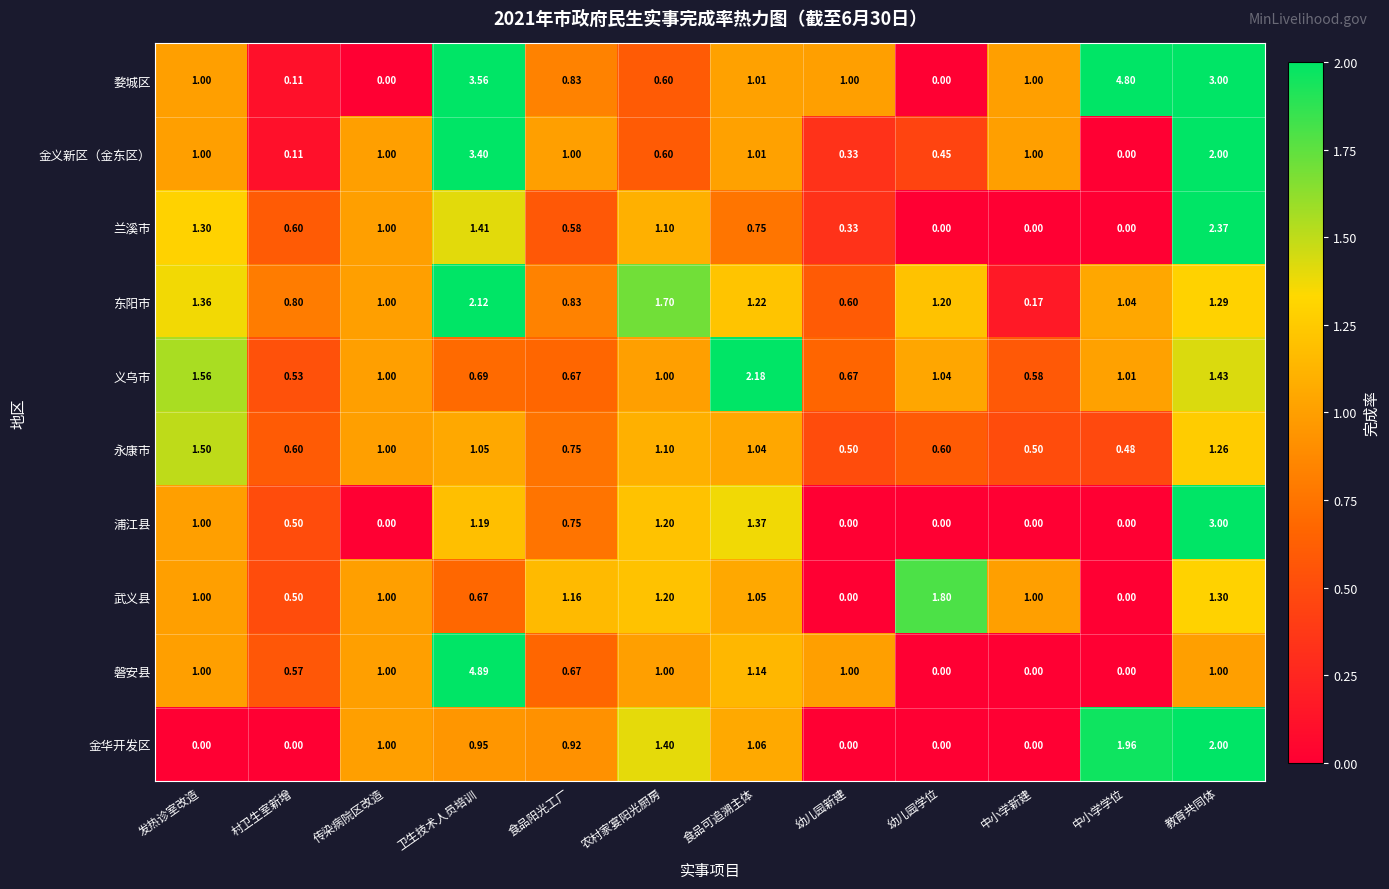

At which label is 兰溪市 closest to 1?

传染病院区改造